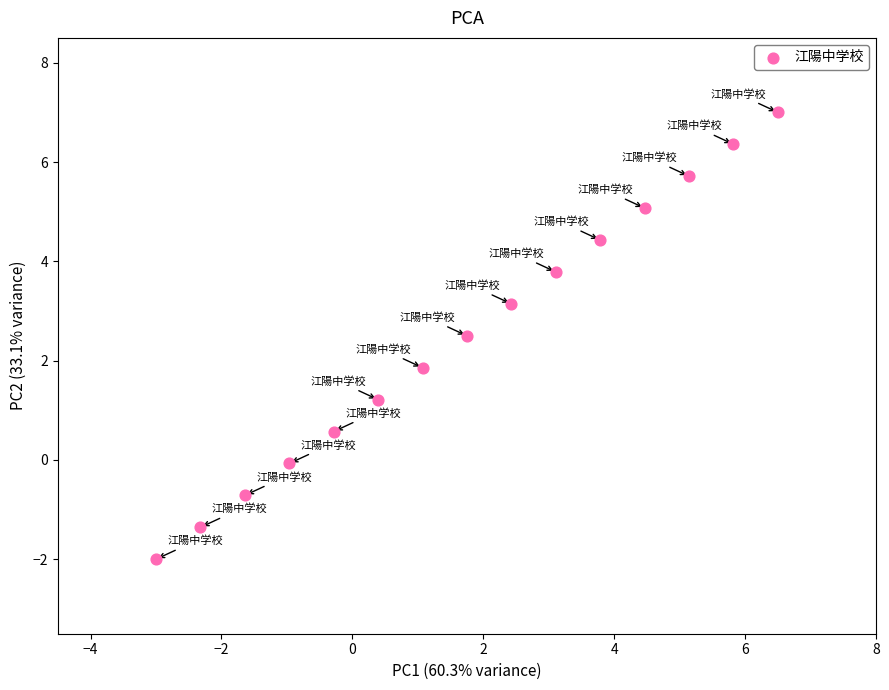

What Y value in the scatter plot is closest to 2?

1.9